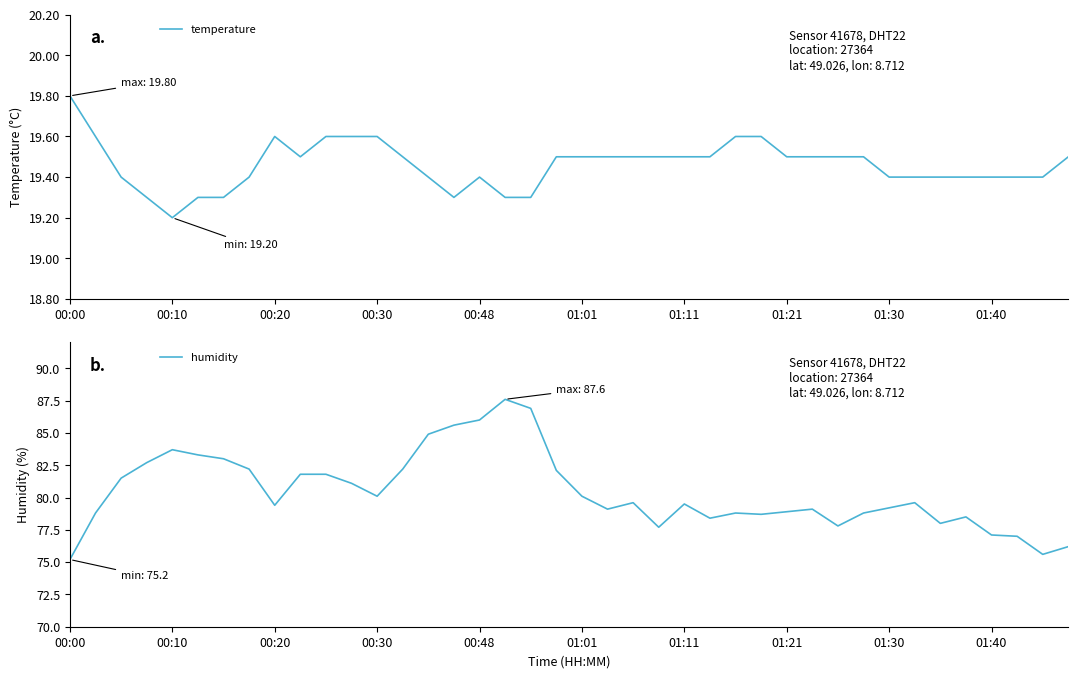

How many lines are shown in the chart?

2